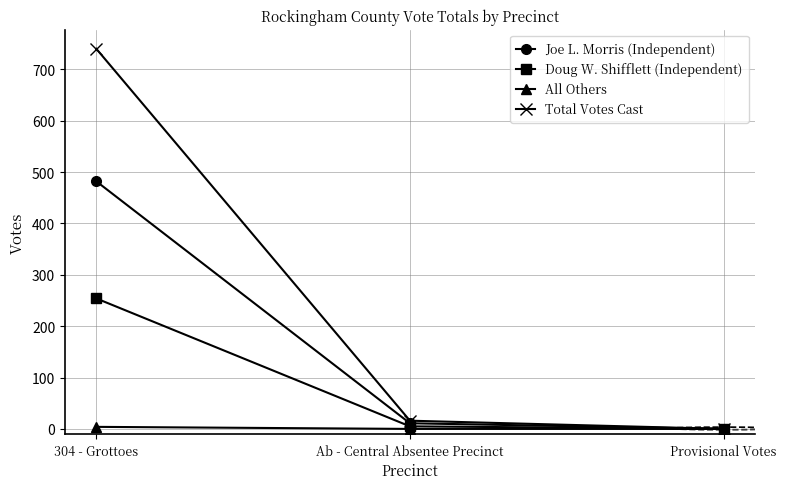

How many categories are shown in the chart?

3